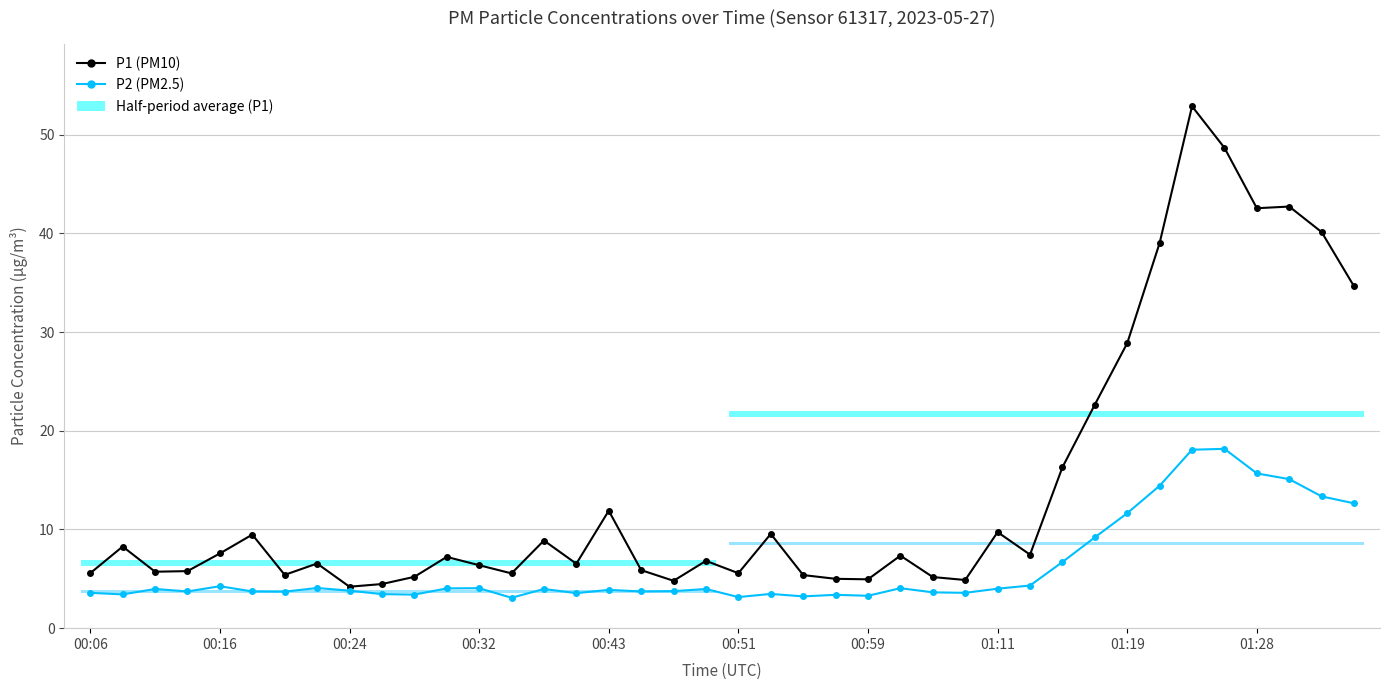

What is the sum of all P1 (PM10) values?

565.6